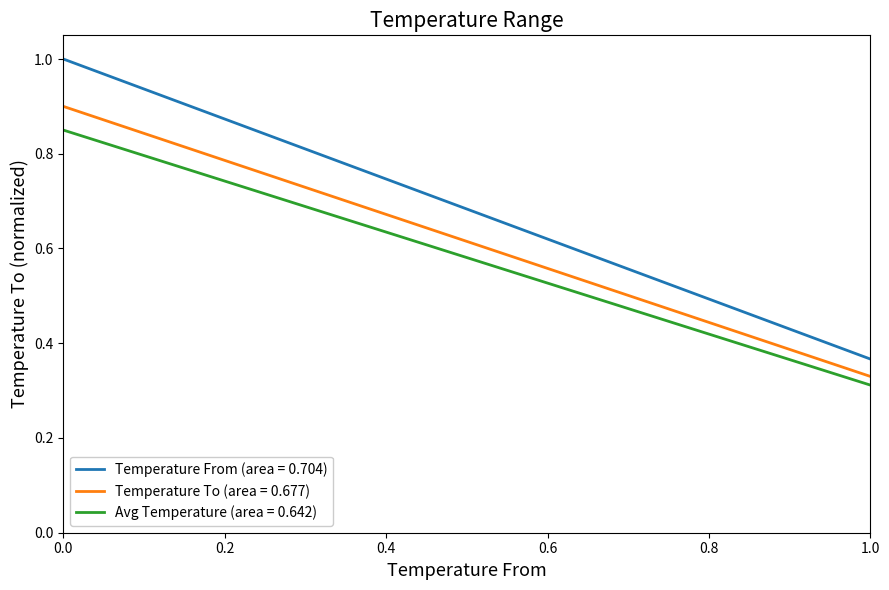

How many categories are shown in the chart?

20